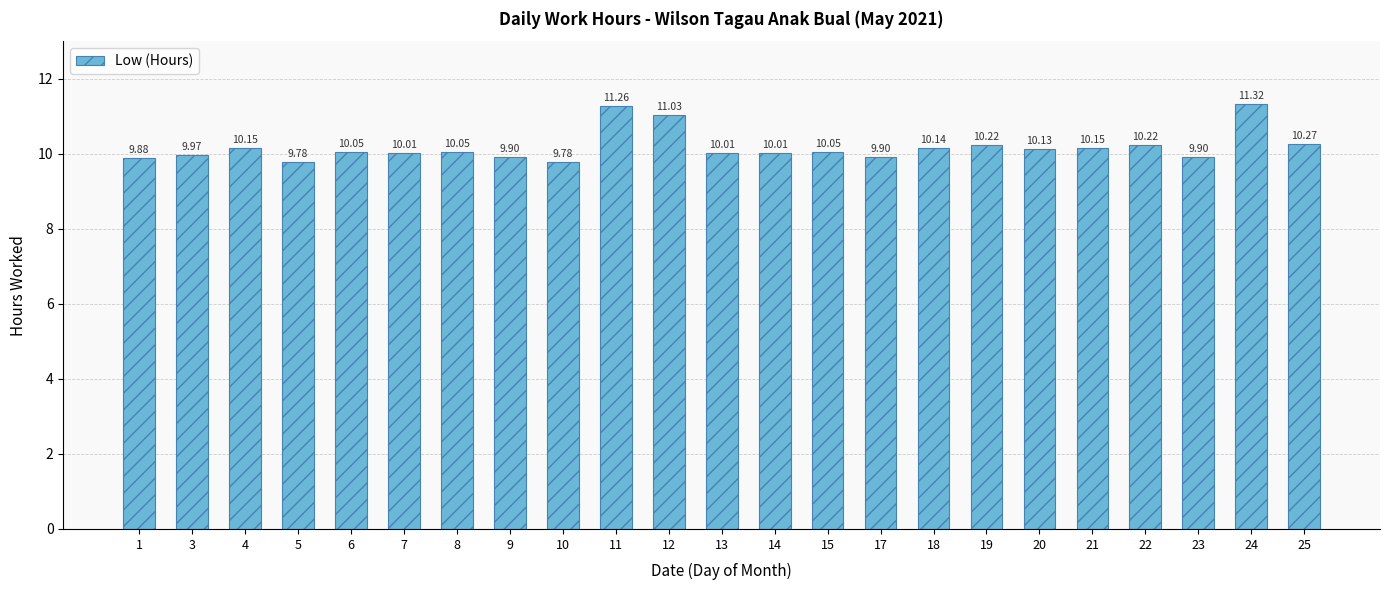

Which has a higher value, 9 or 25?

25